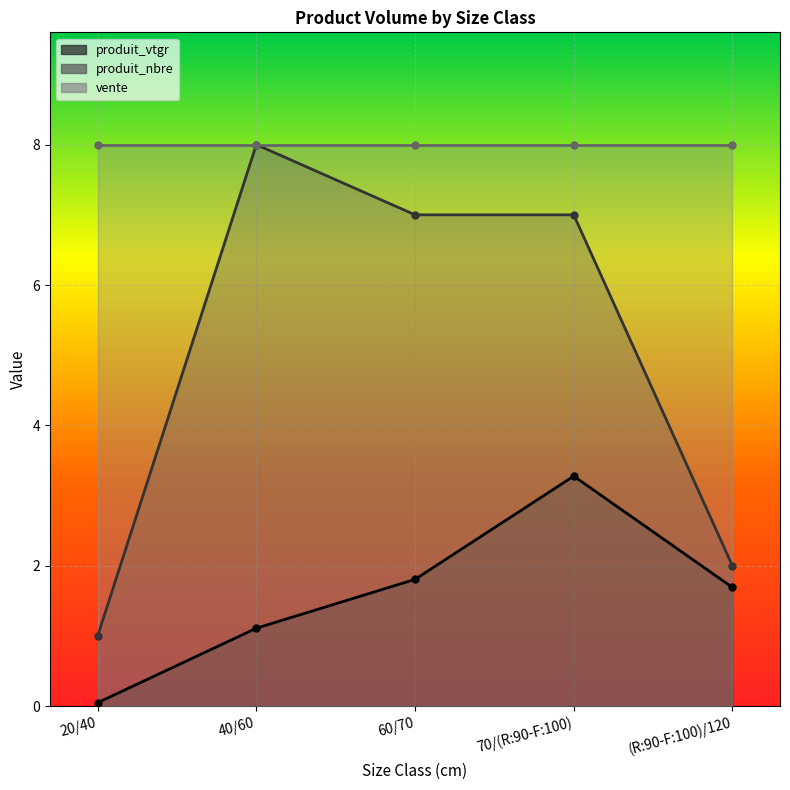

What is the label of the 4th point from the right?

40/60